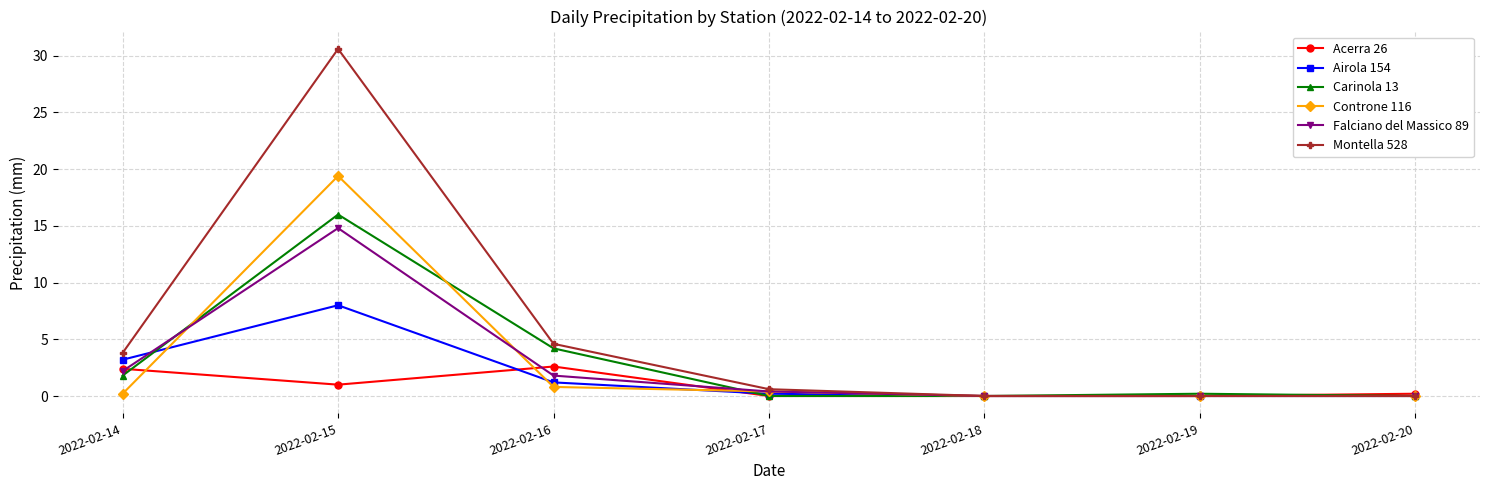

What is the sum of all Montella 528 values?

39.6